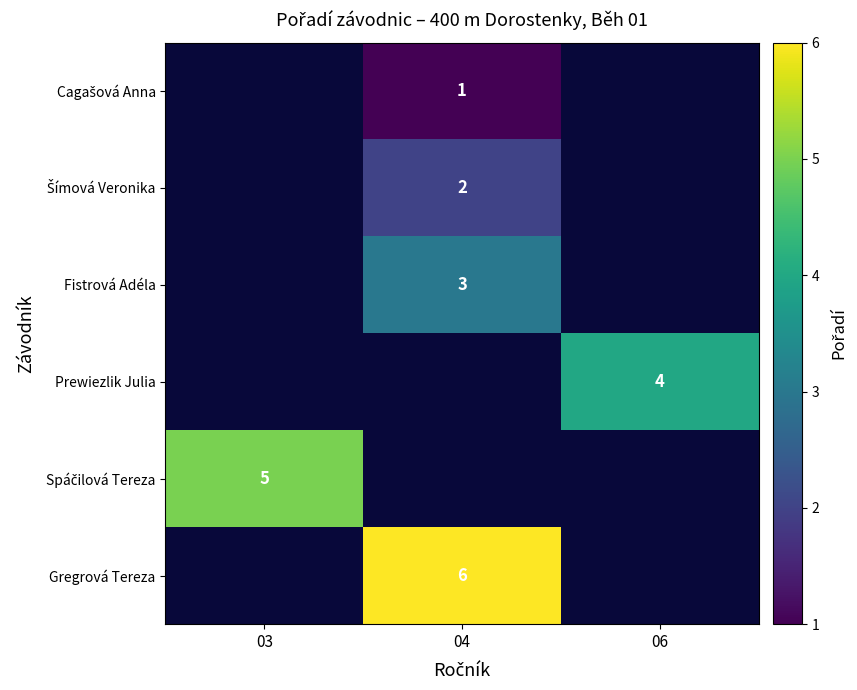

How many positive values does the Šímová Veronika series have?

1